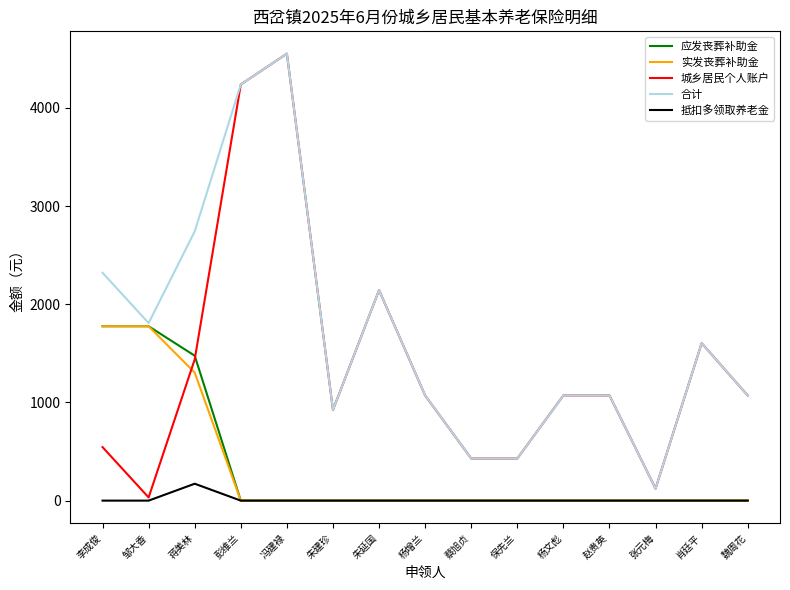

The 实发丧葬补助金 series shows -637.8 at 彭维兰. True or false?

False